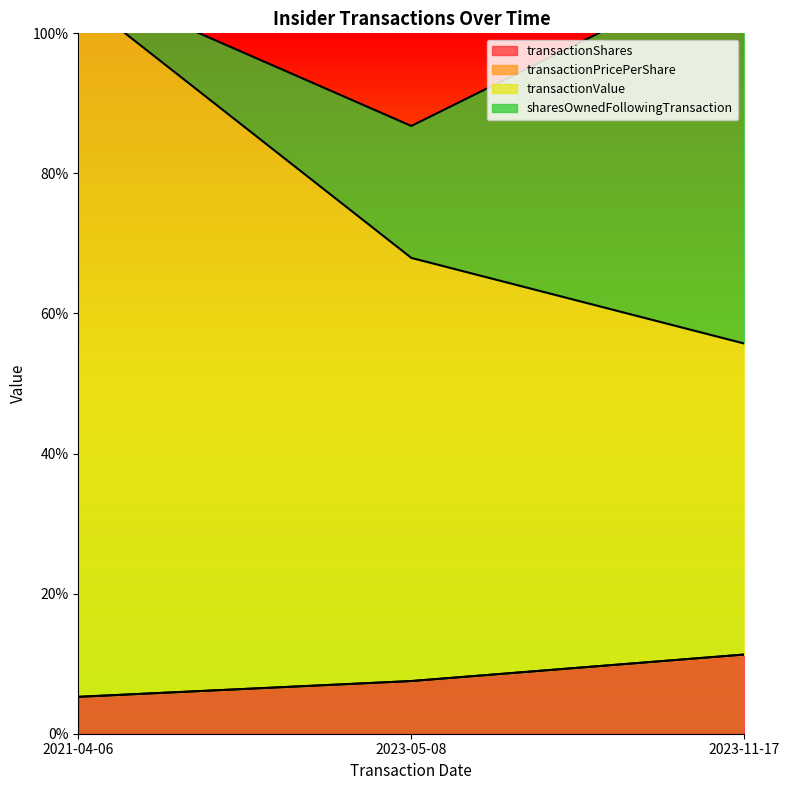

The transactionShares series shows 0.0 at 2023-05-08. True or false?

False